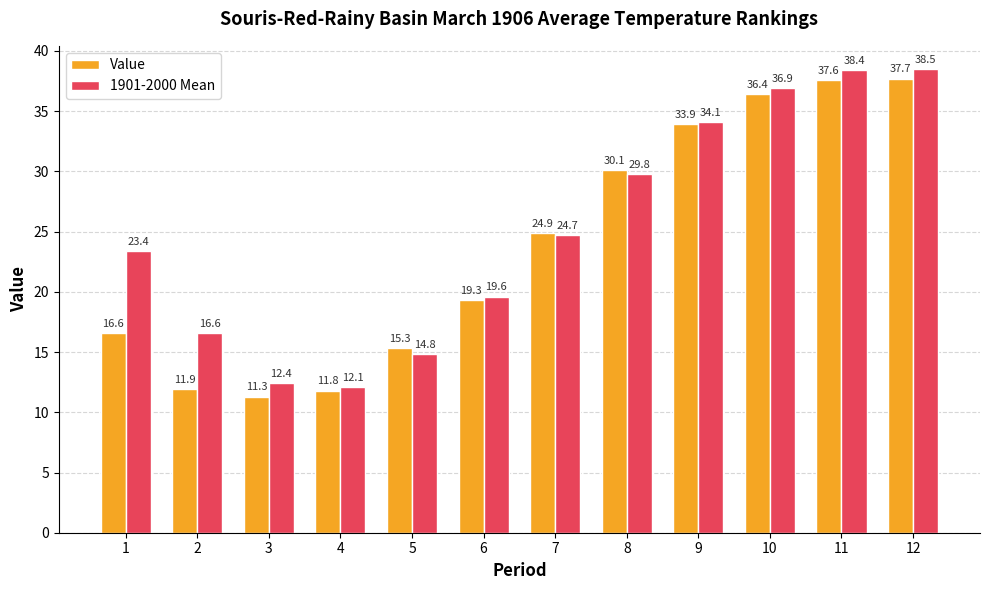

What is the sum of the Value values at 10 and 1?

53.0